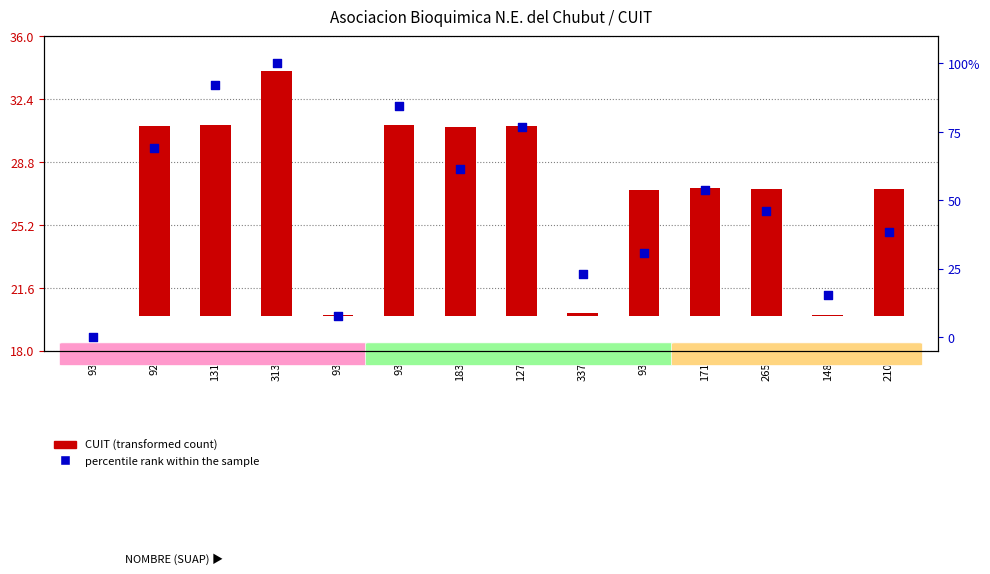

Approximately how many times larger is the value at 1314 compared to 931?

1.1